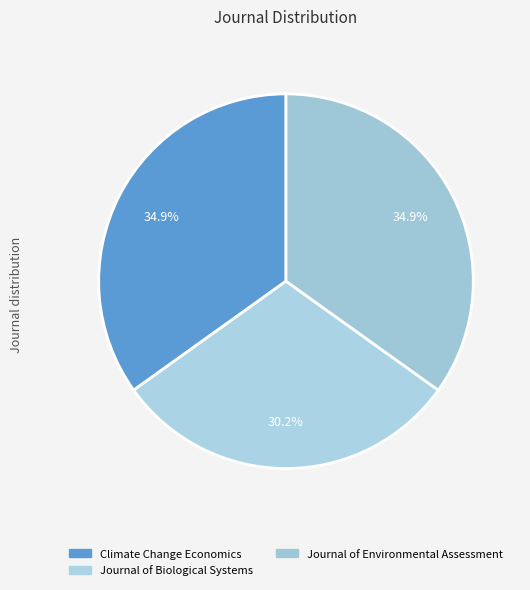

How many segments does this pie chart have?

3